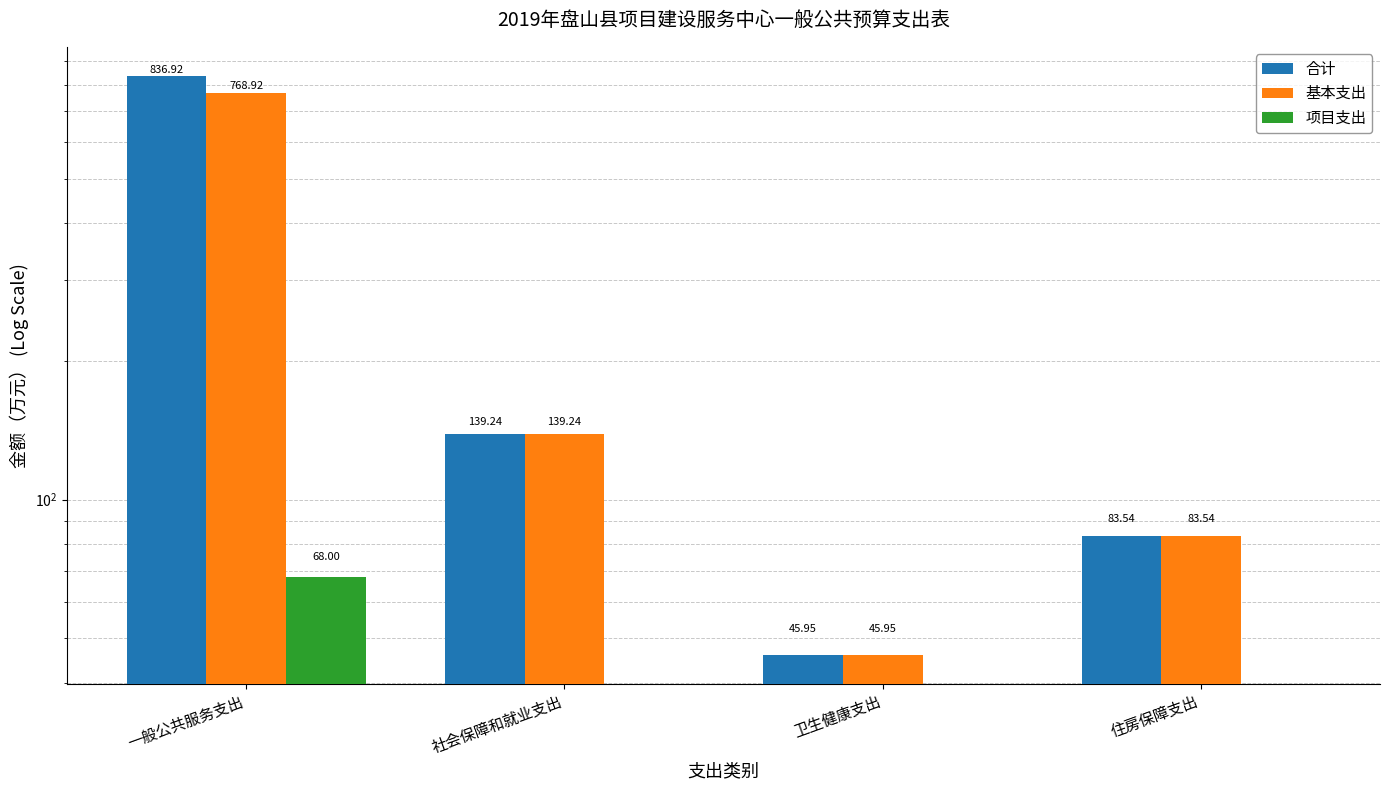

What is the total value across all series at 住房保障支出?

167.1